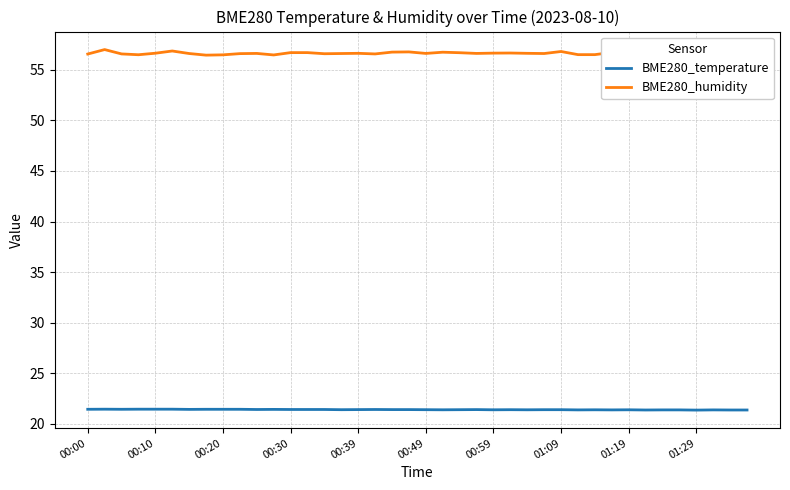

True or false: BME280_humidity and BME280_temperature intersect in this chart.

False